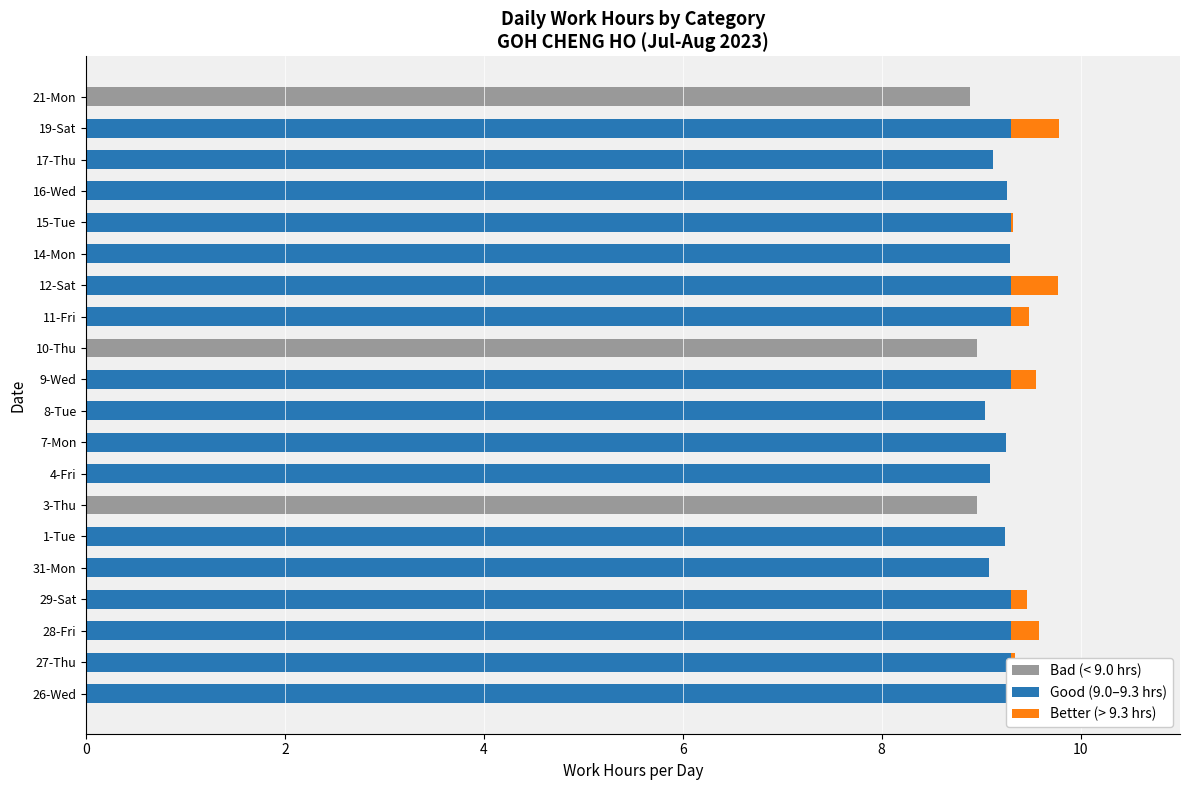

True or false: Bad has a value of 0.0 at 7-Mon.

True